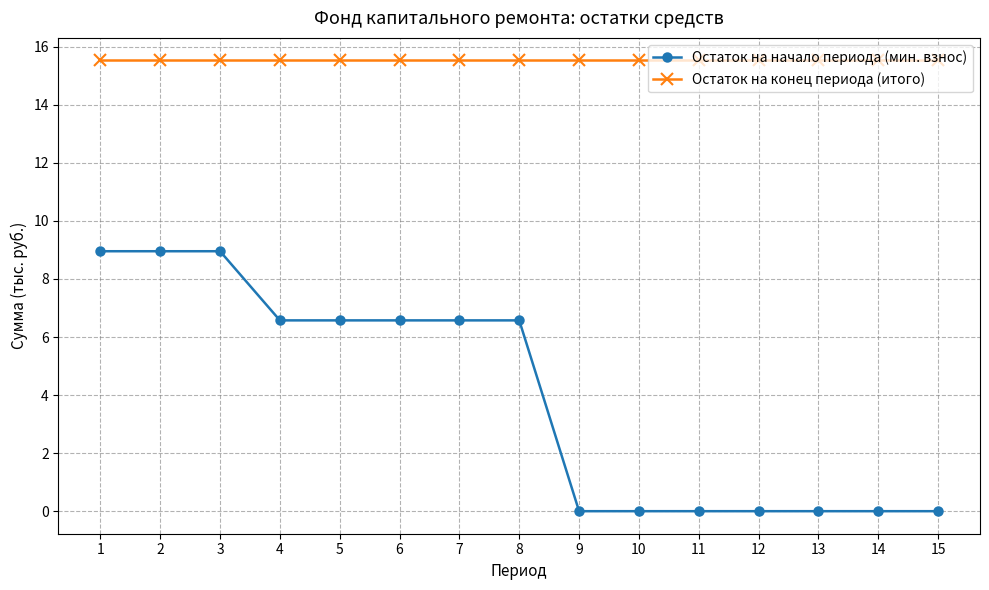

Reading right to left, list all the values displayed in this chart.

Остаток на начало периода (мин. взнос): 0.0	0.0	0.0	0.0	0.0	0.0	0.0	6.6	6.6	6.6	6.6	6.6	9.0	9.0	9.0
Остаток на конец периода (итого): 15.5	15.5	15.5	15.5	15.5	15.5	15.5	15.5	15.5	15.5	15.5	15.5	15.5	15.5	15.5